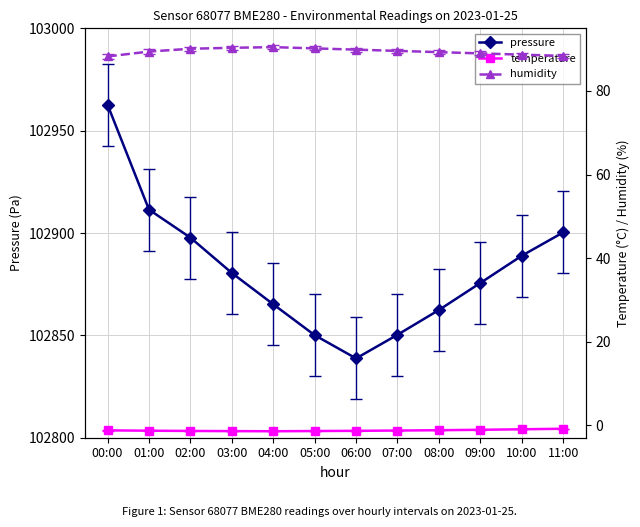

Which series has the largest range (max minus min)?

pressure